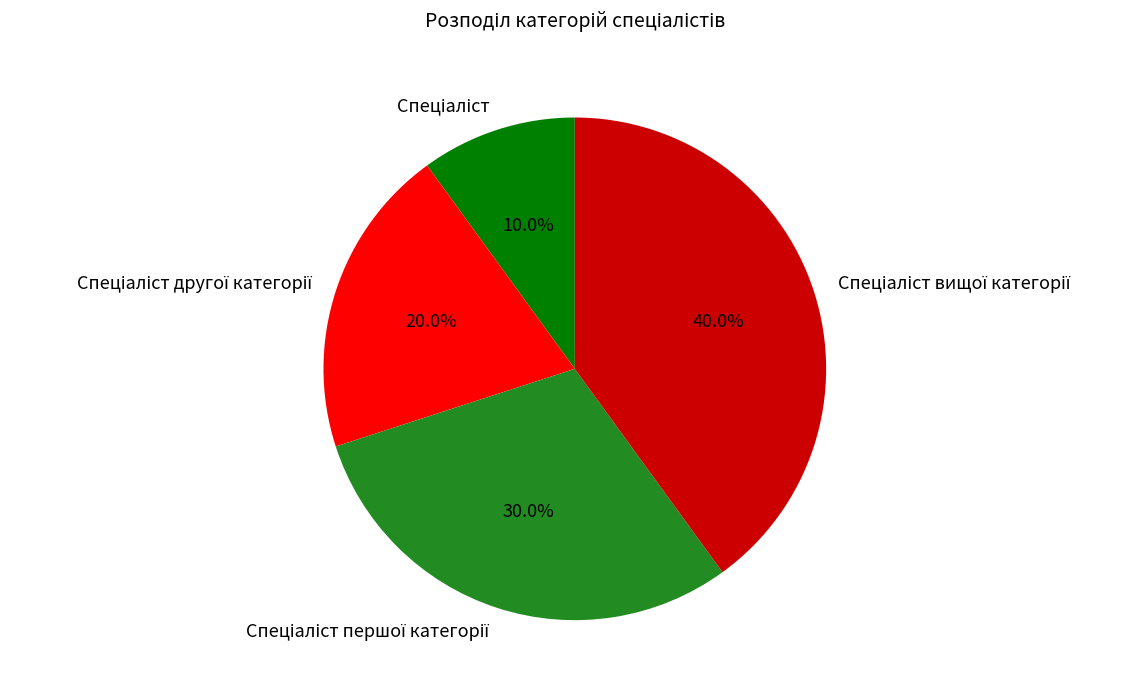

Is there any slice that represents more than half of the pie?

No